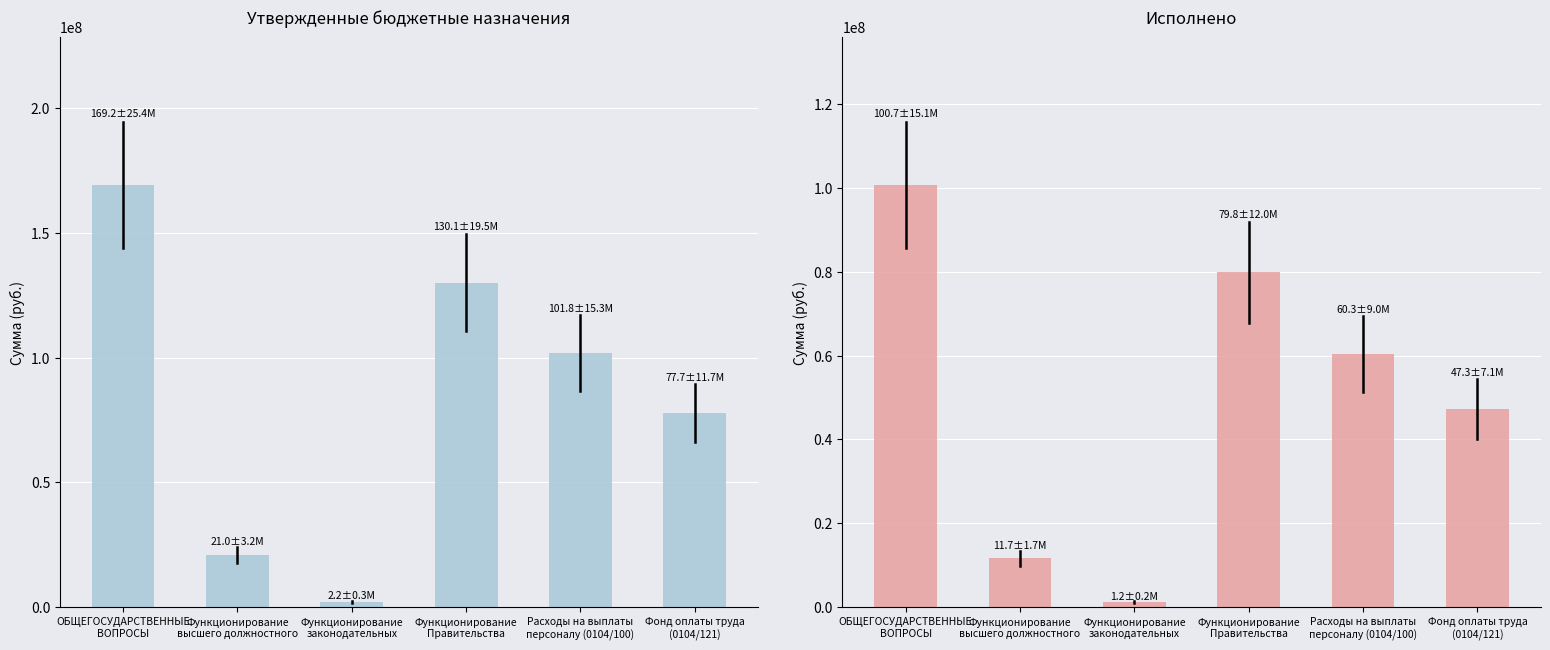

How many data points in Исполнено are above 60284786?

3